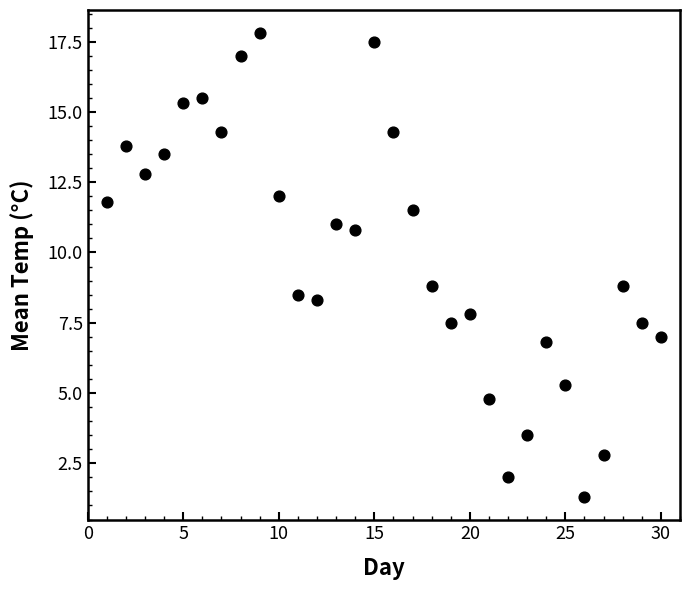

What is the range of Y values (max minus min)?

16.5